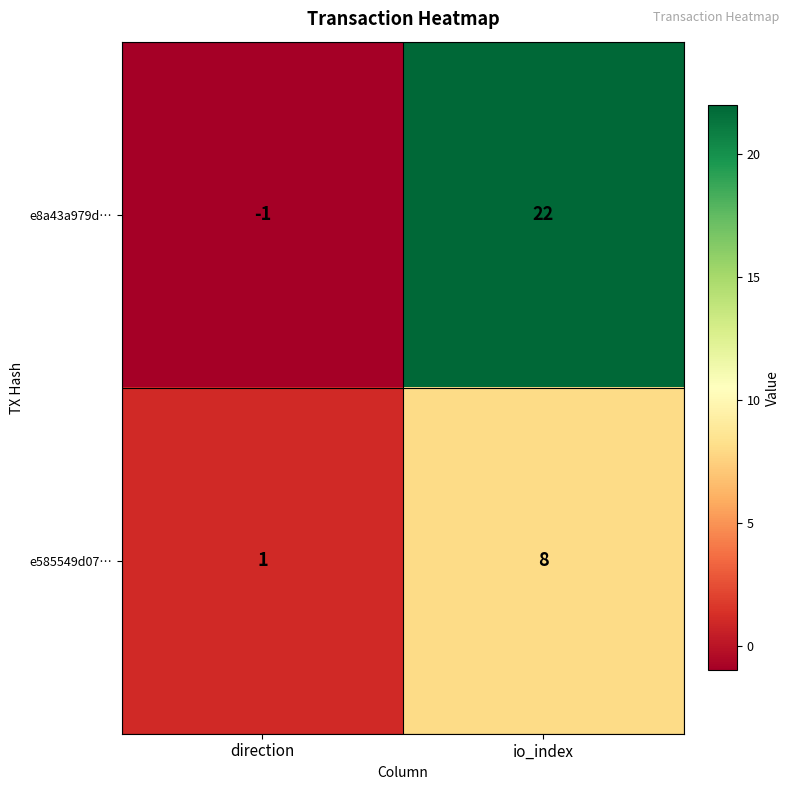

At which category is the sum across all series the highest?

io_index